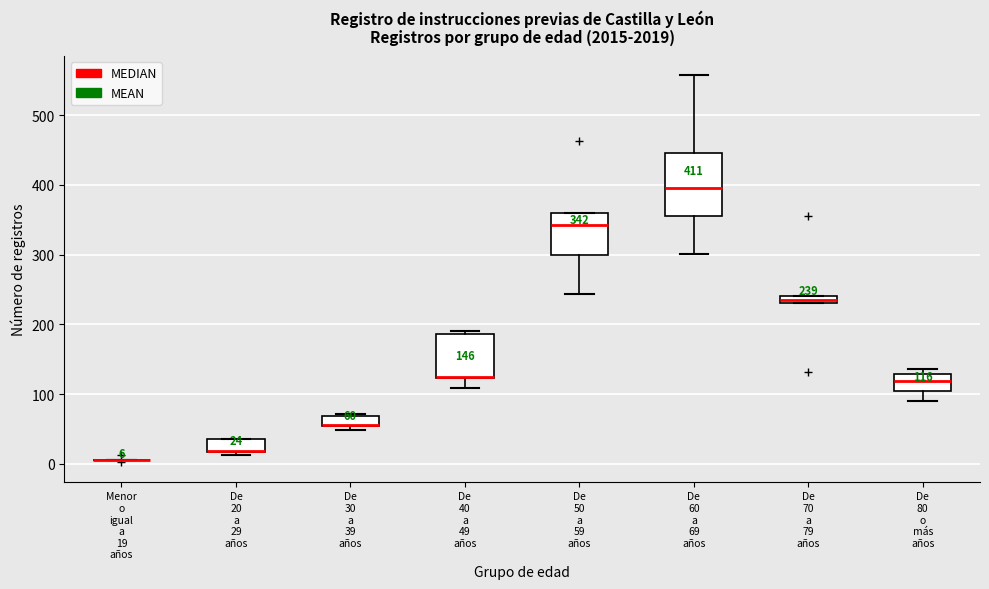

Comparing the boxes themselves (not the whiskers), which one is the tallest?

De 60 a 69 años